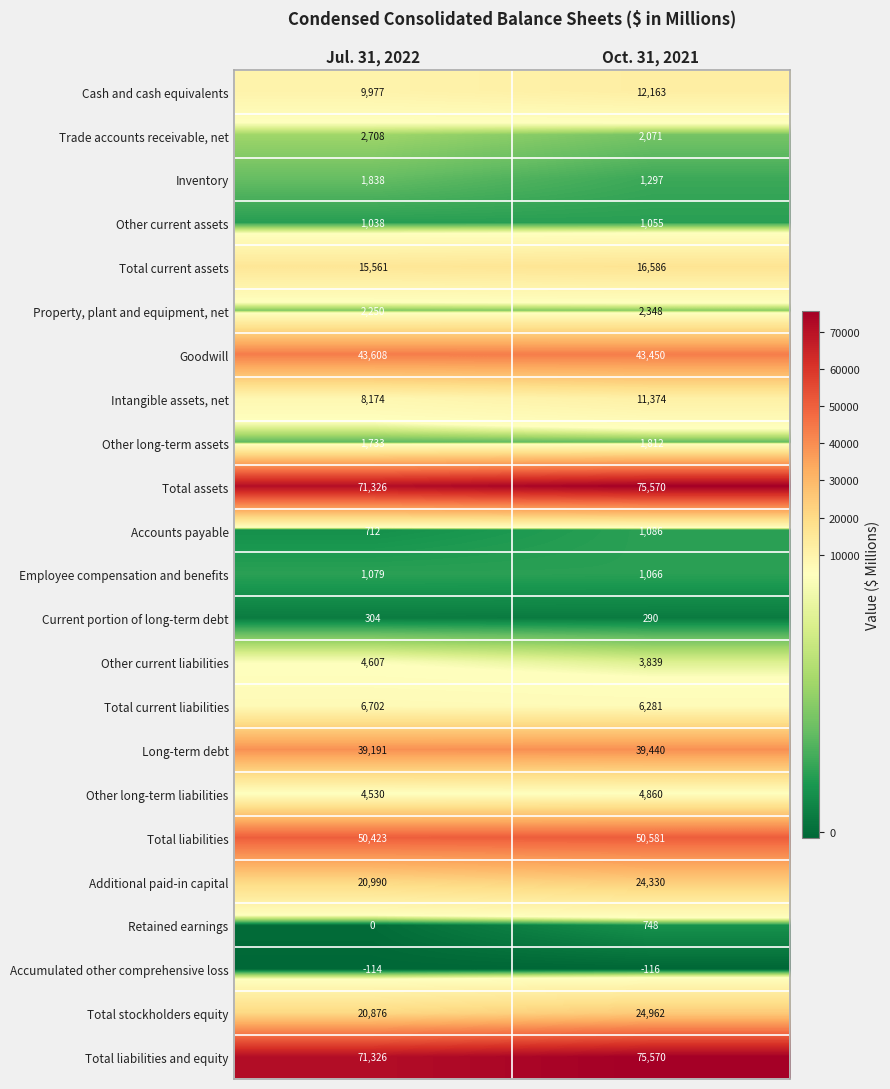

List the labels in order of Other current liabilities value, largest first.

Jul. 31, 2022, Oct. 31, 2021